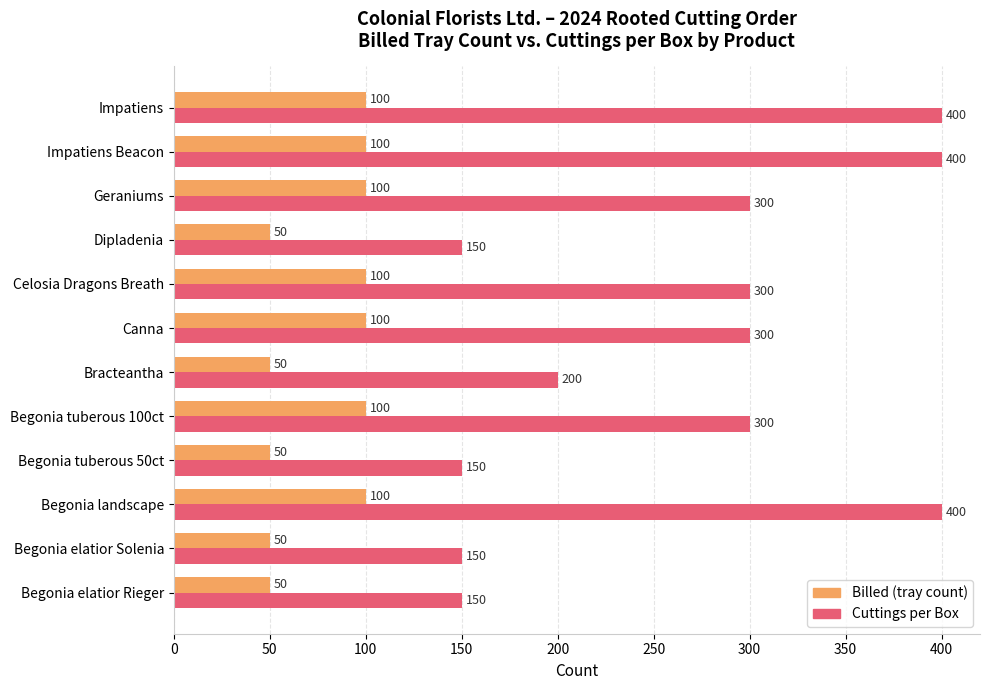

What is the difference between the second highest and minimum values in the Billed (tray count) series?

50